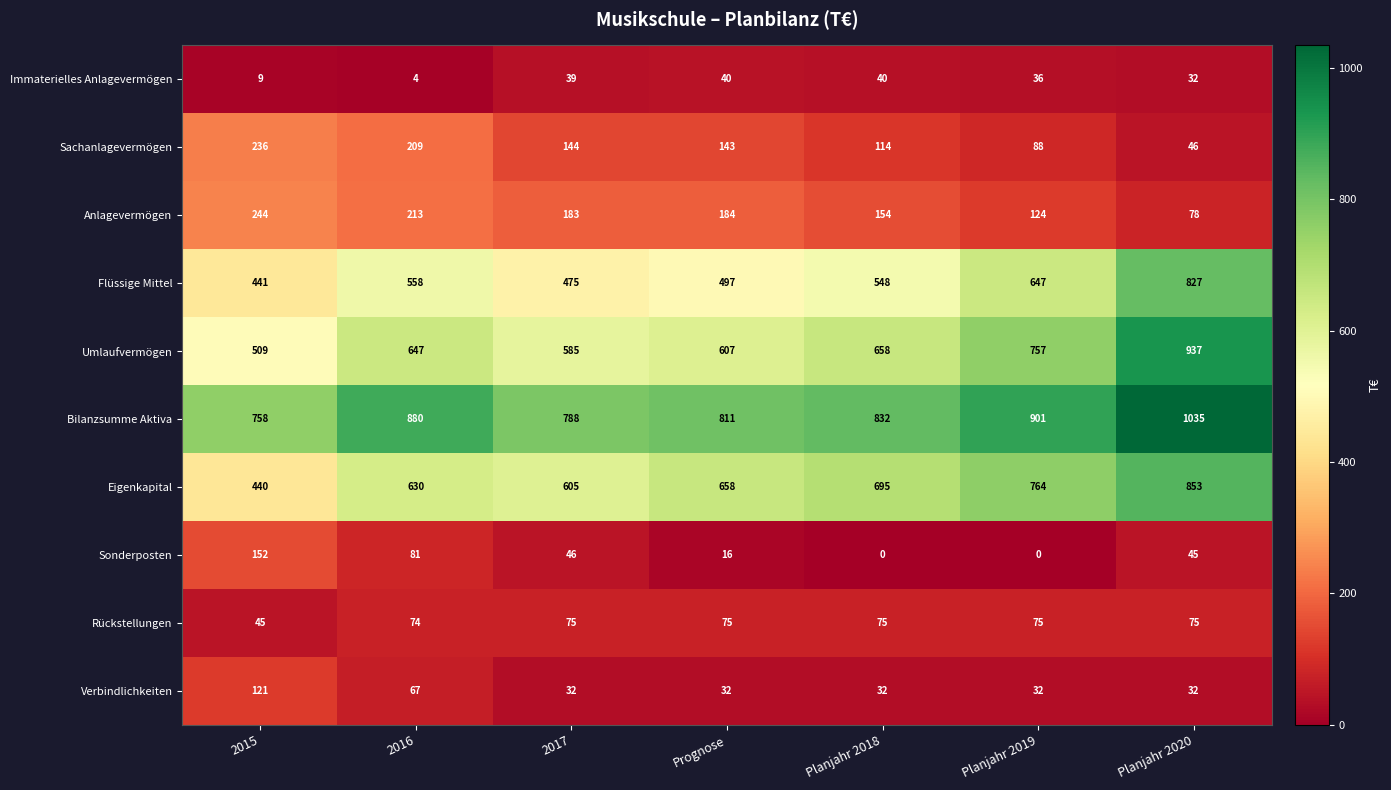

Is it true that Flüssige Mittel equals 548 at Planjahr 2018?

True